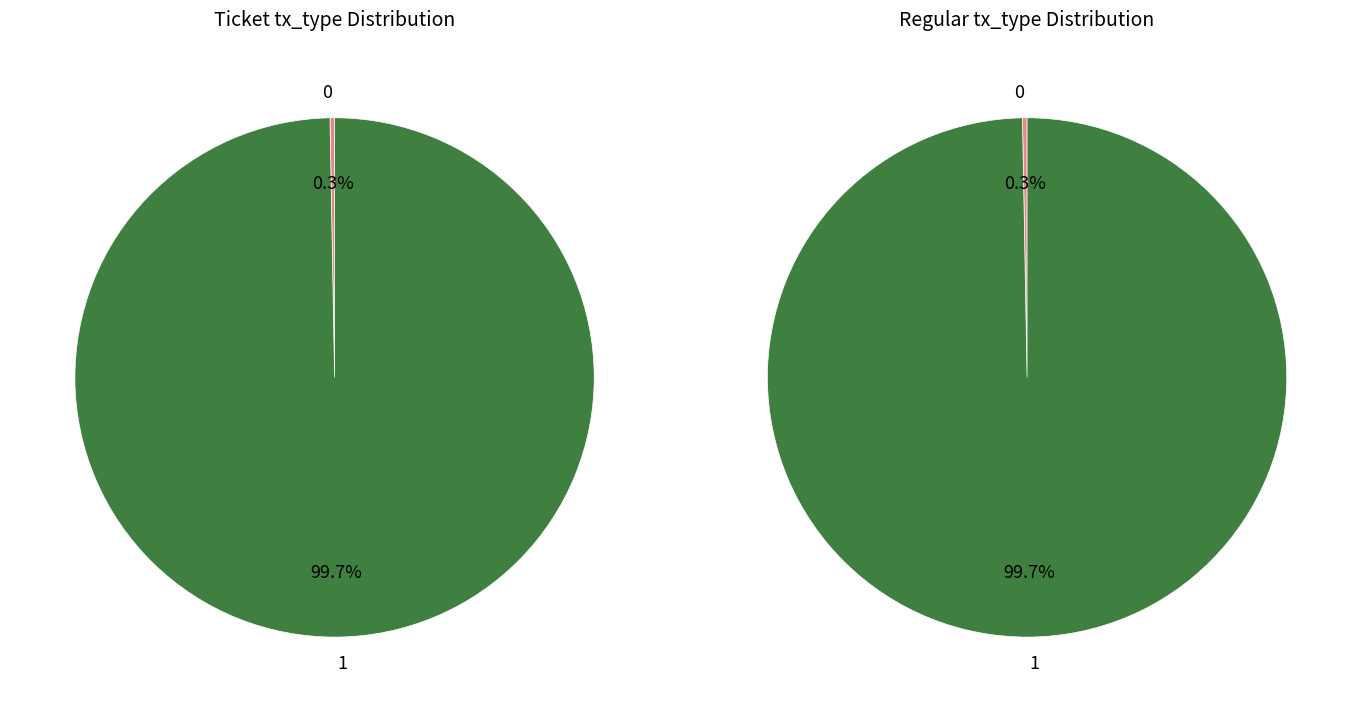

Which slice represents more than half of the pie?

1